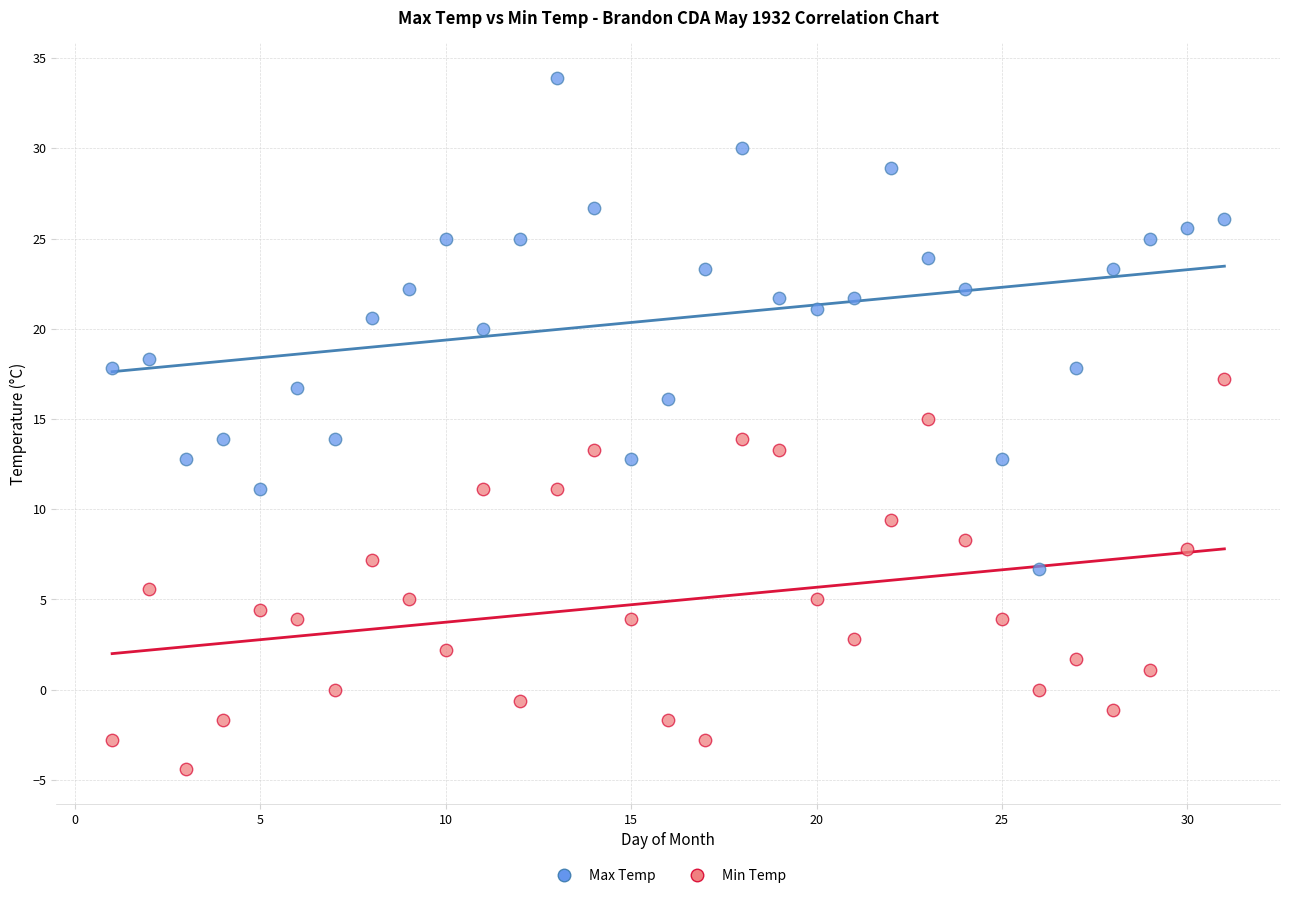

Across all data points, what is the range of X values (max minus min)?

30.0